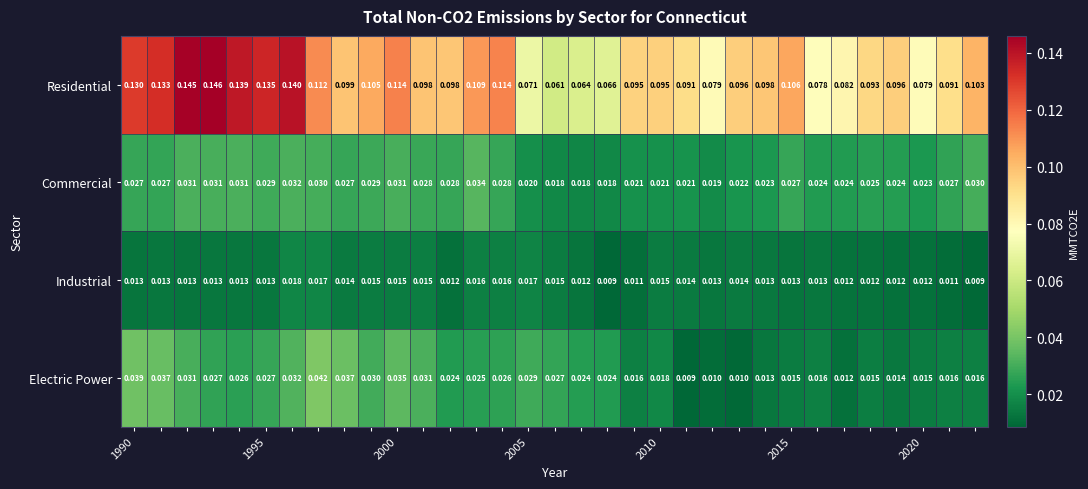

Rank the series by their maximum value, from highest to lowest.

Residential, Electric Power, Commercial, Industrial